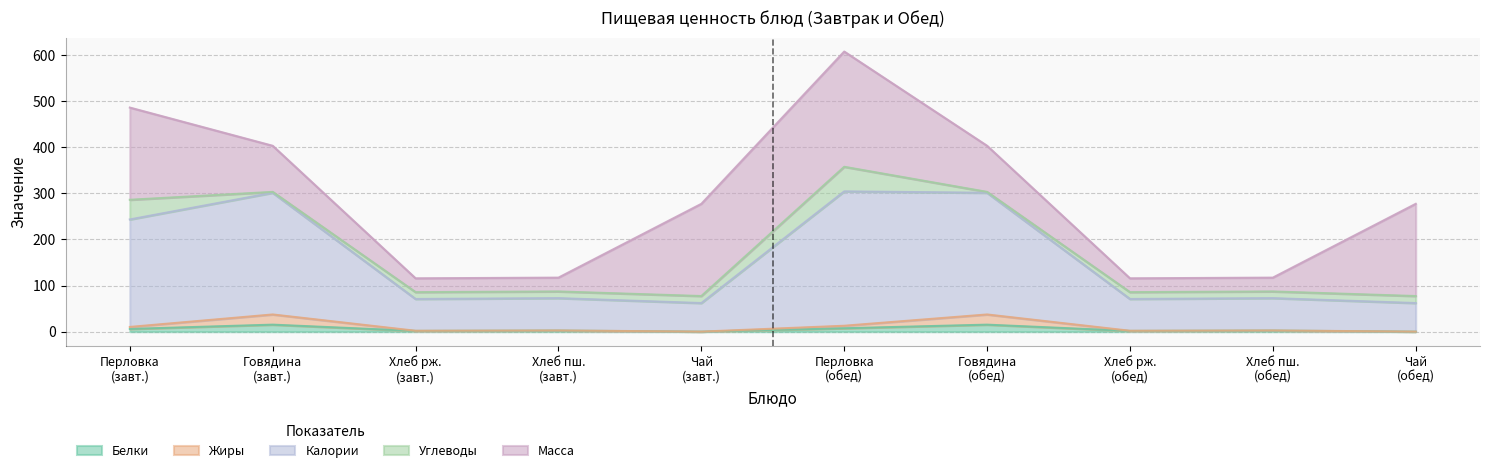

What is the value of the Калории point at the 2nd from the left?

303.3